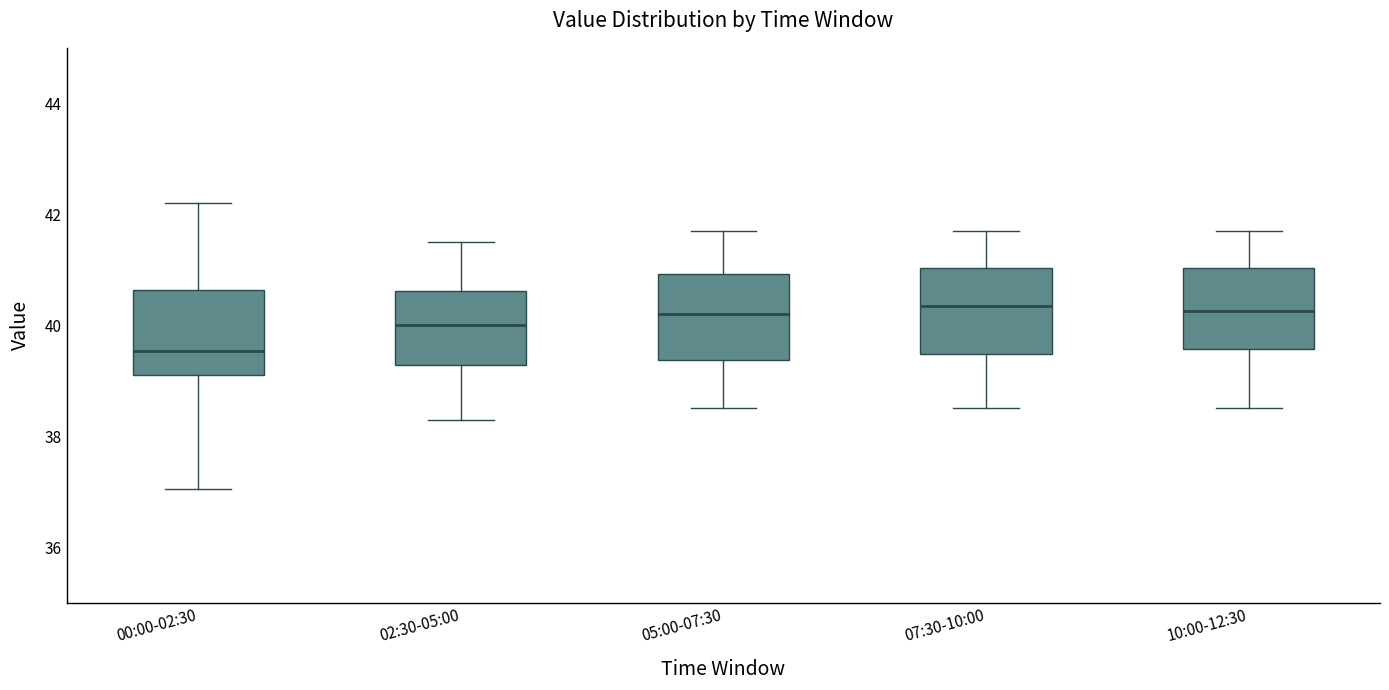

Reading left to right, transcribe this box plot: for each box, give where its median line is, the range the box spans, and where its two whiskers end, as read against the y-axis. The values are not printed on the chart, so give them approximately, as read against the axis.

00:00-02:30: median 39.6, box 39.0 to 40.6, whiskers 37.0 to 42.2
02:30-05:00: median 40.0, box 39.2 to 40.6, whiskers 38.4 to 41.6
05:00-07:30: median 40.2, box 39.4 to 41.0, whiskers 38.6 to 41.8
07:30-10:00: median 40.4, box 39.4 to 41.0, whiskers 38.6 to 41.8
10:00-12:30: median 40.2, box 39.6 to 41.0, whiskers 38.6 to 41.8